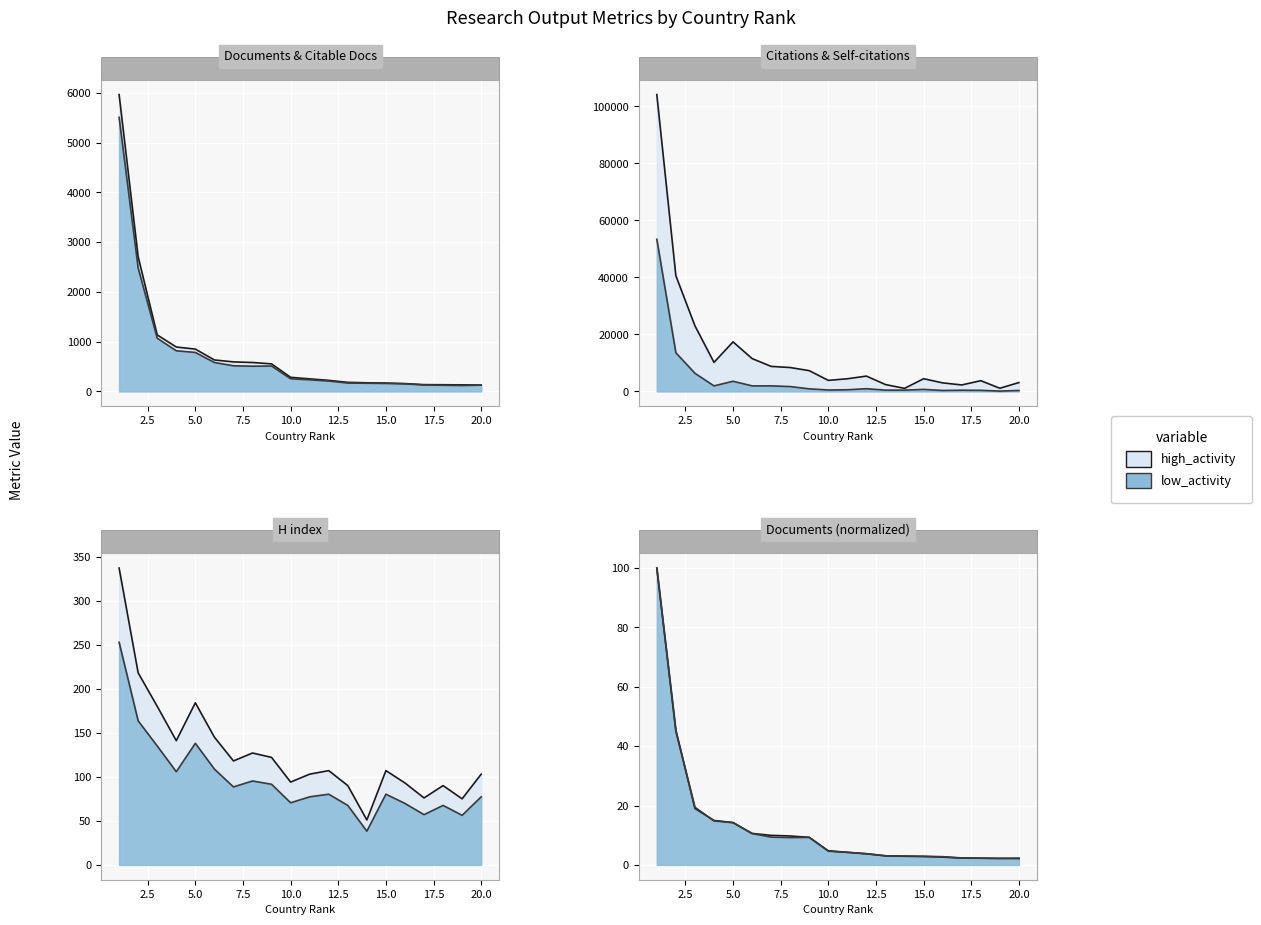

The Documents series shows 553 at 9. True or false?

True